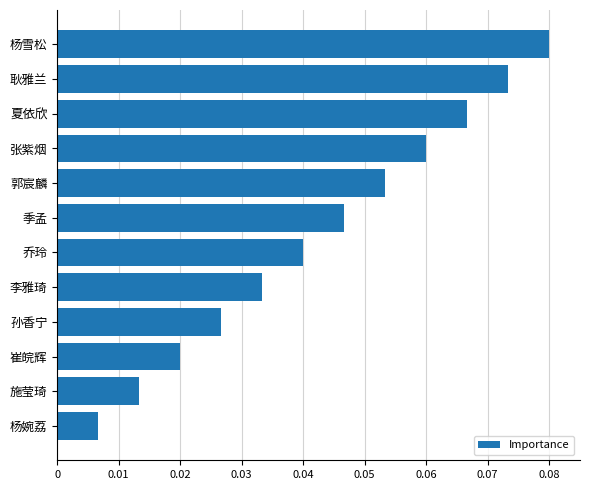

True or false: the data shows 0.0 at 杨雪松.

False